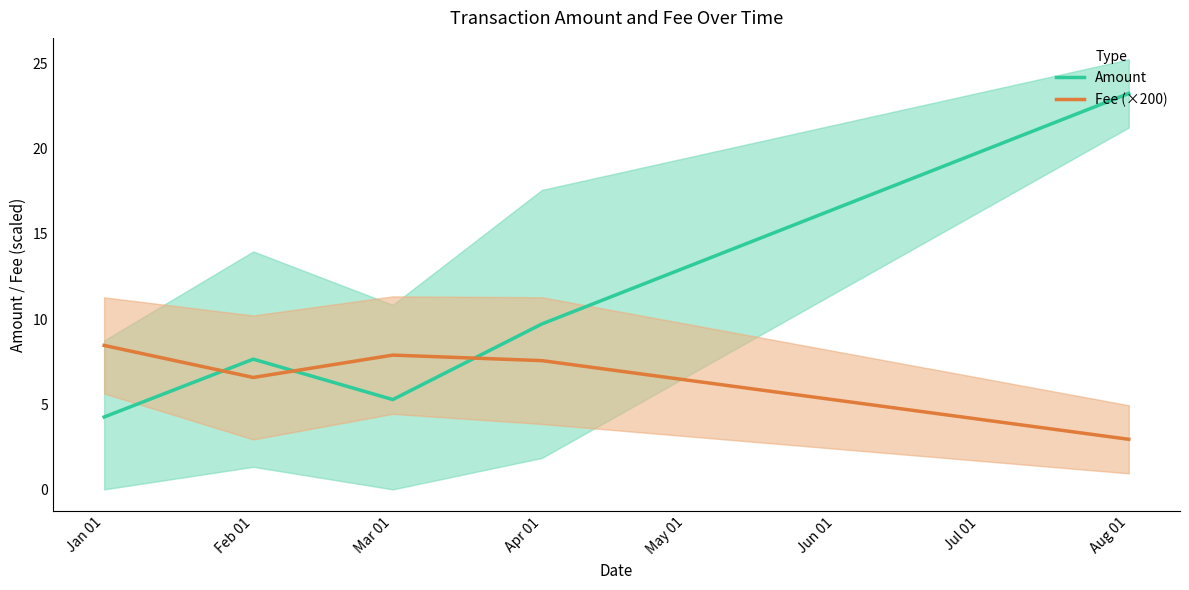

Is this an area chart (filled region under the line)?

No